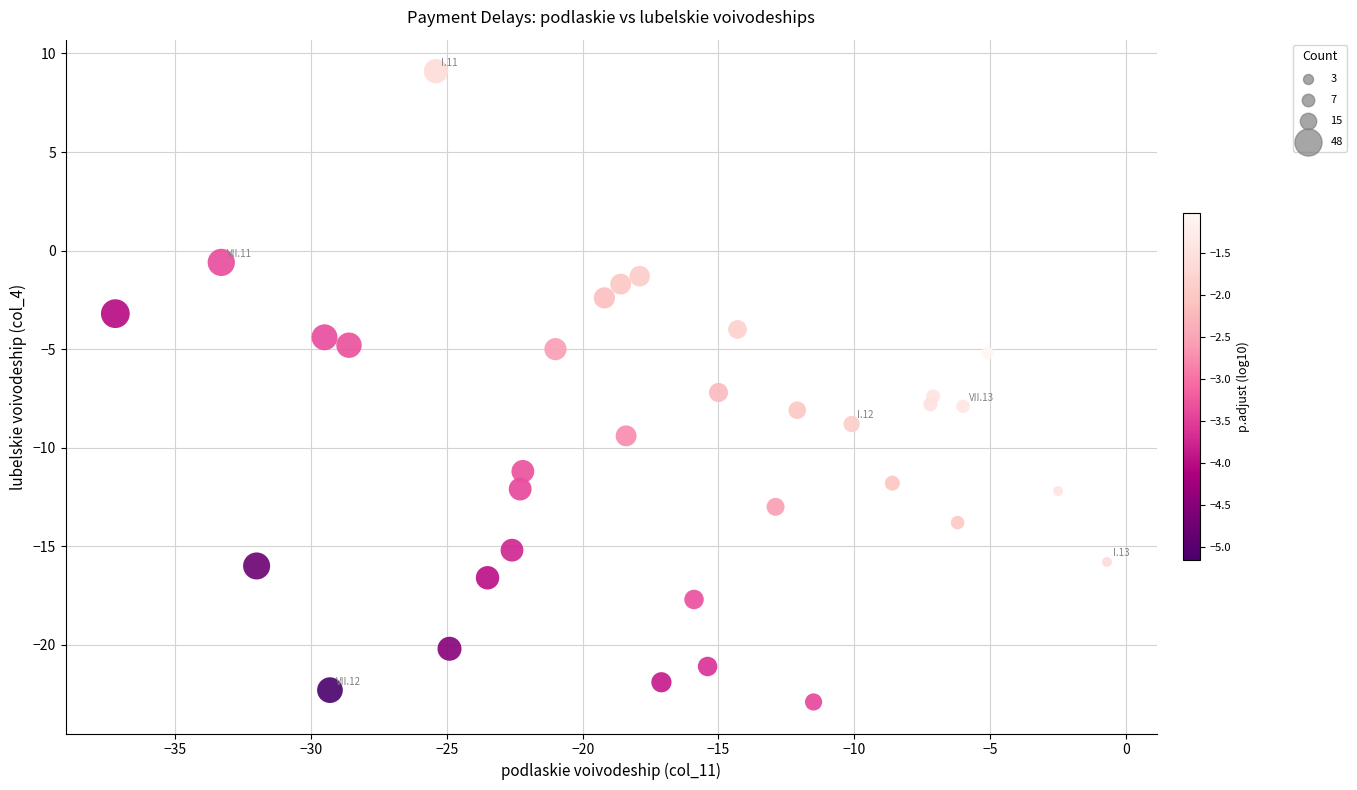

What is the range of X values (max minus min)?

36.5